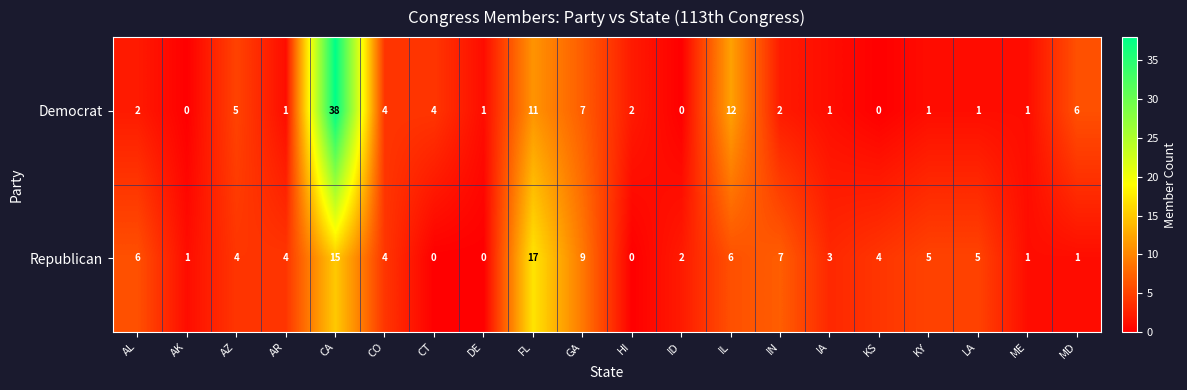

Which series has the widest spread of values?

Democrat